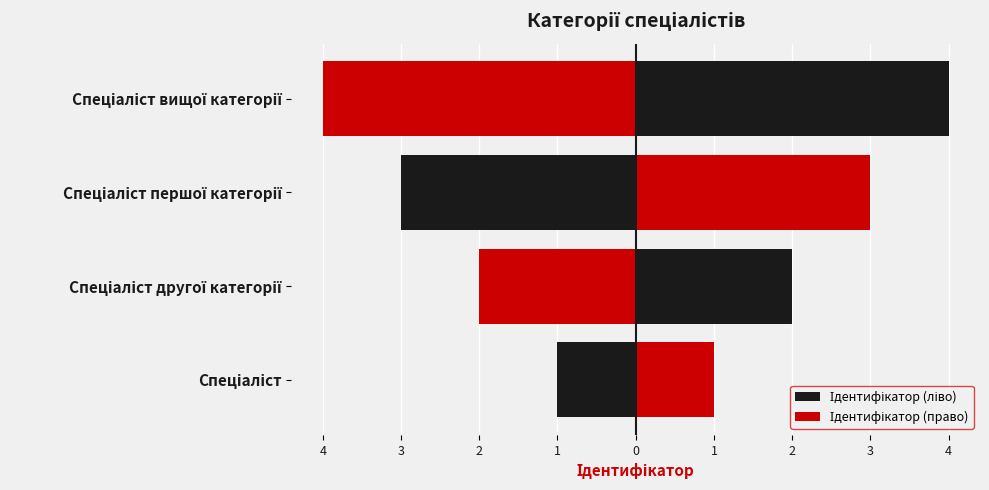

What is the greatest value displayed?

4